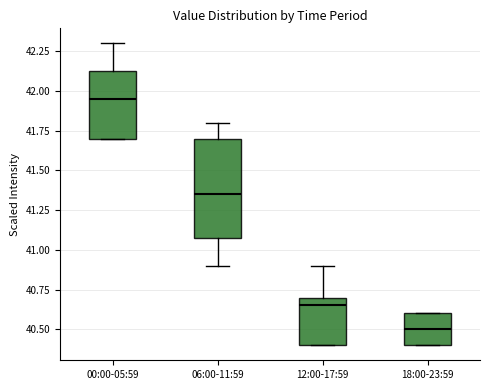

Reading left to right, read every box against the y-axis: the position of its median line, the range the box covers, and the ends of its whiskers. The values are not printed on the chart, so give them approximately, as read against the axis.

00:00-05:59: median 41.95, box 41.70 to 42.15, whiskers 41.70 to 42.30
06:00-11:59: median 41.35, box 41.10 to 41.70, whiskers 40.90 to 41.80
12:00-17:59: median 40.65, box 40.40 to 40.70, whiskers 40.40 to 40.90
18:00-23:59: median 40.50, box 40.40 to 40.60, whiskers 40.40 to 40.60